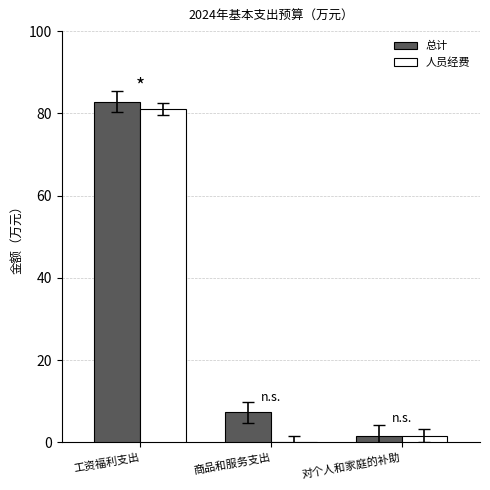

At which label does 人员经费 first exceed 1?

工资福利支出